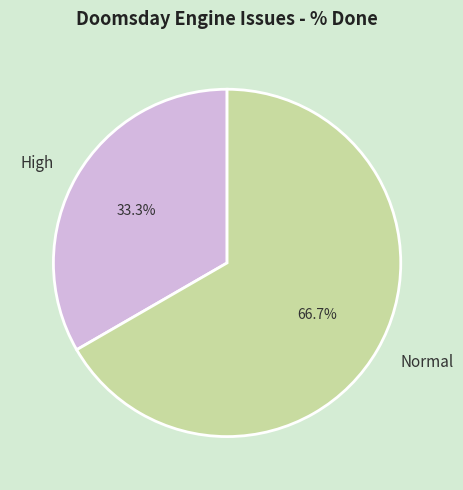

Which slice is the largest?

Normal